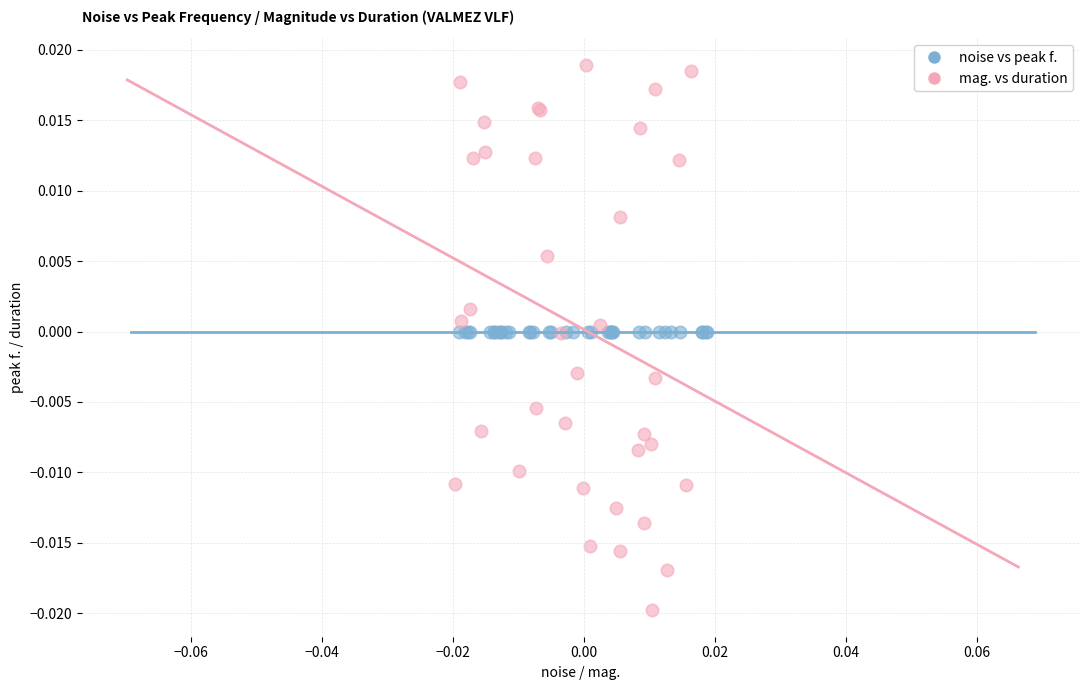

Which series has the largest Y range (max minus min)?

mag. vs duration